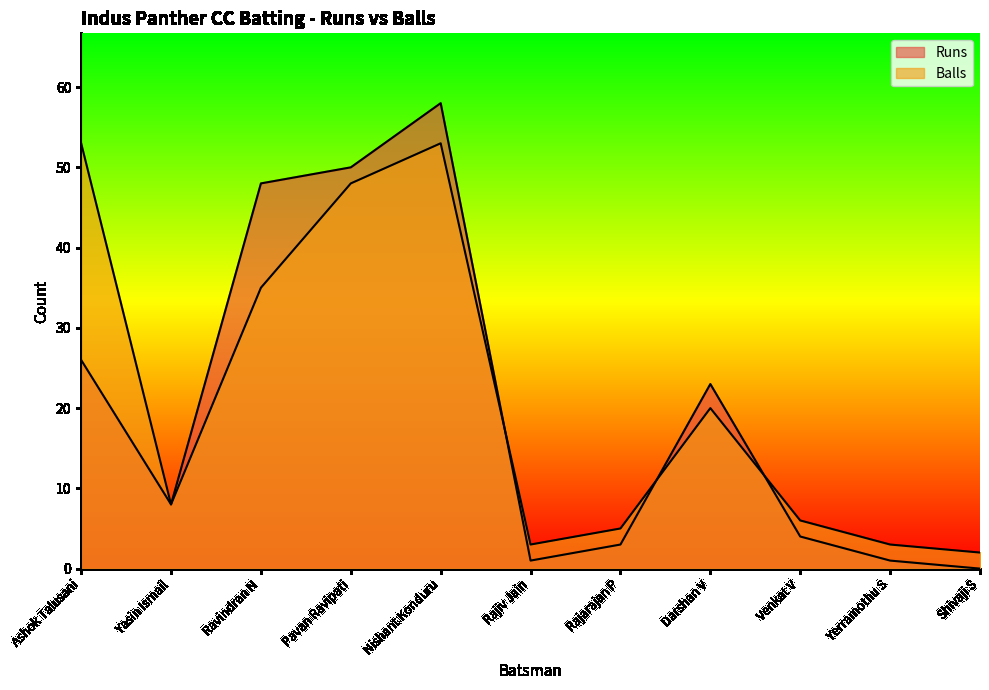

Which series has the largest total across all categories?

Balls